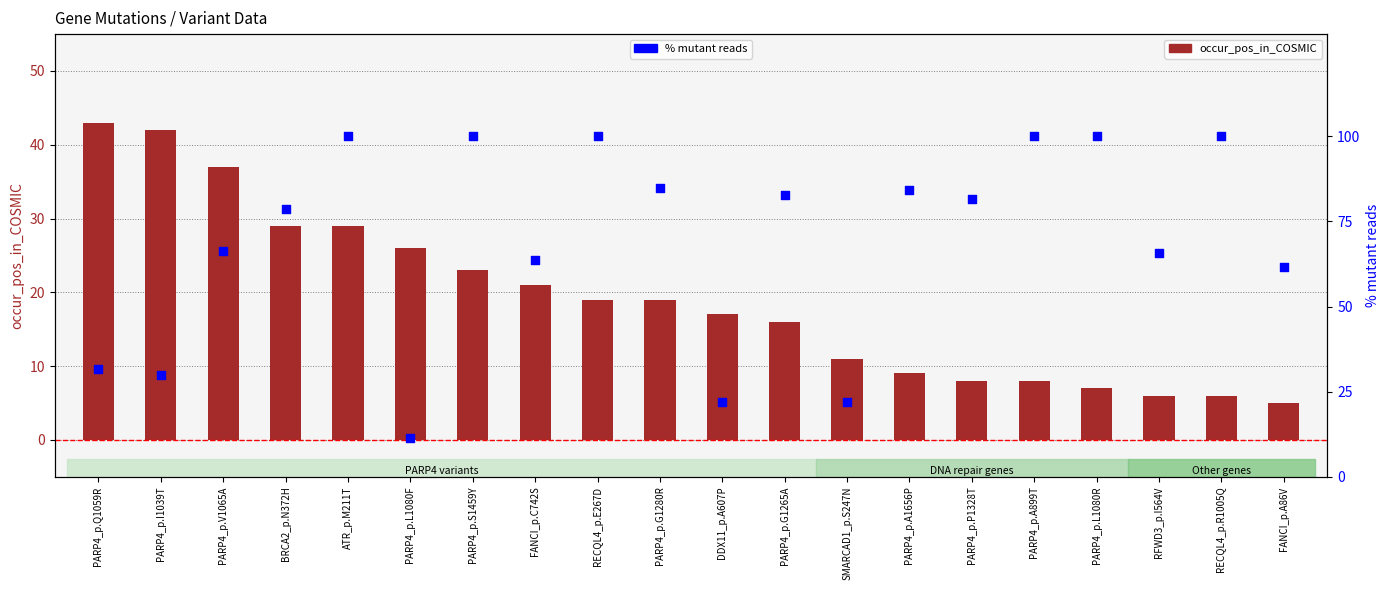

Which series has the widest spread of Y values?

% mutant reads